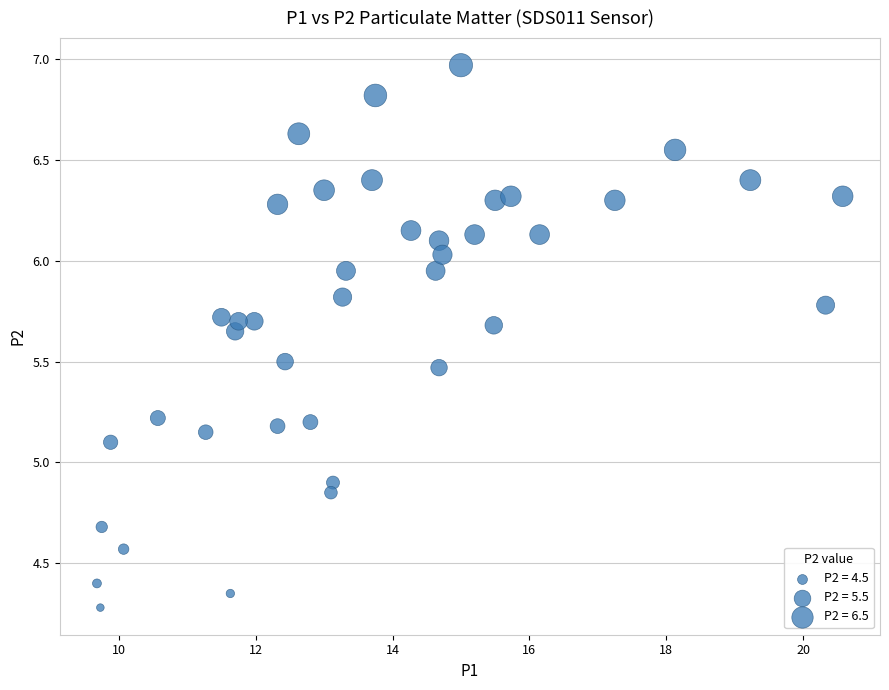

What is the range of X values (max minus min)?

10.9